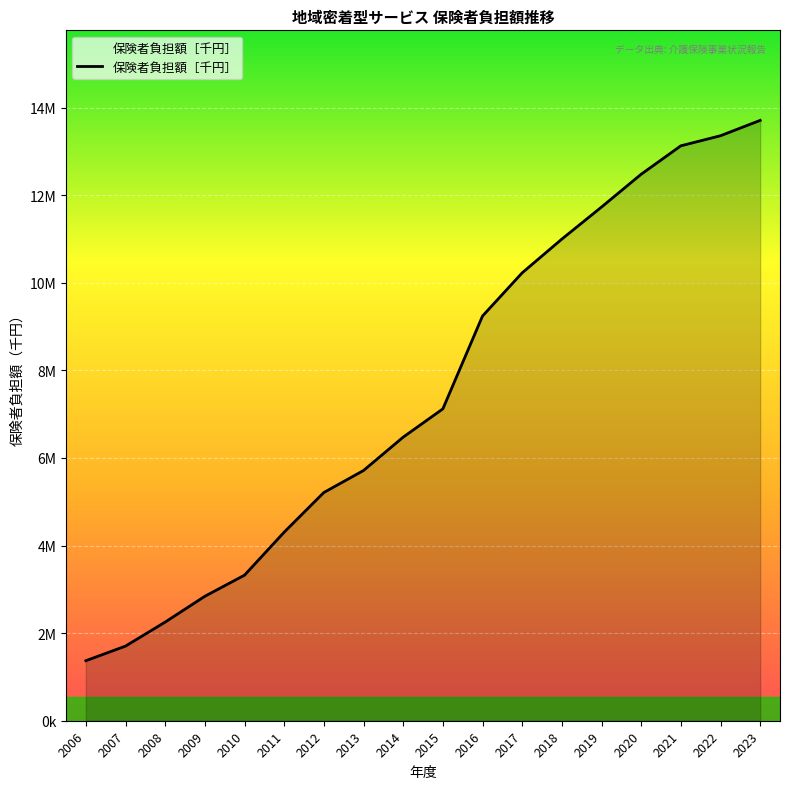

Which has a higher value, 2018 or 2008?

2018